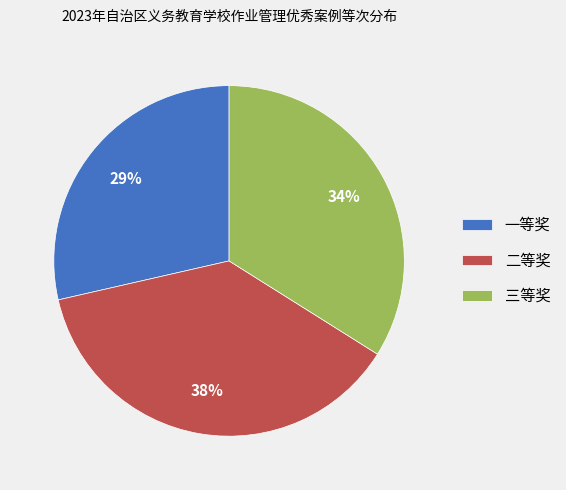

Is there a majority slice in this chart?

No